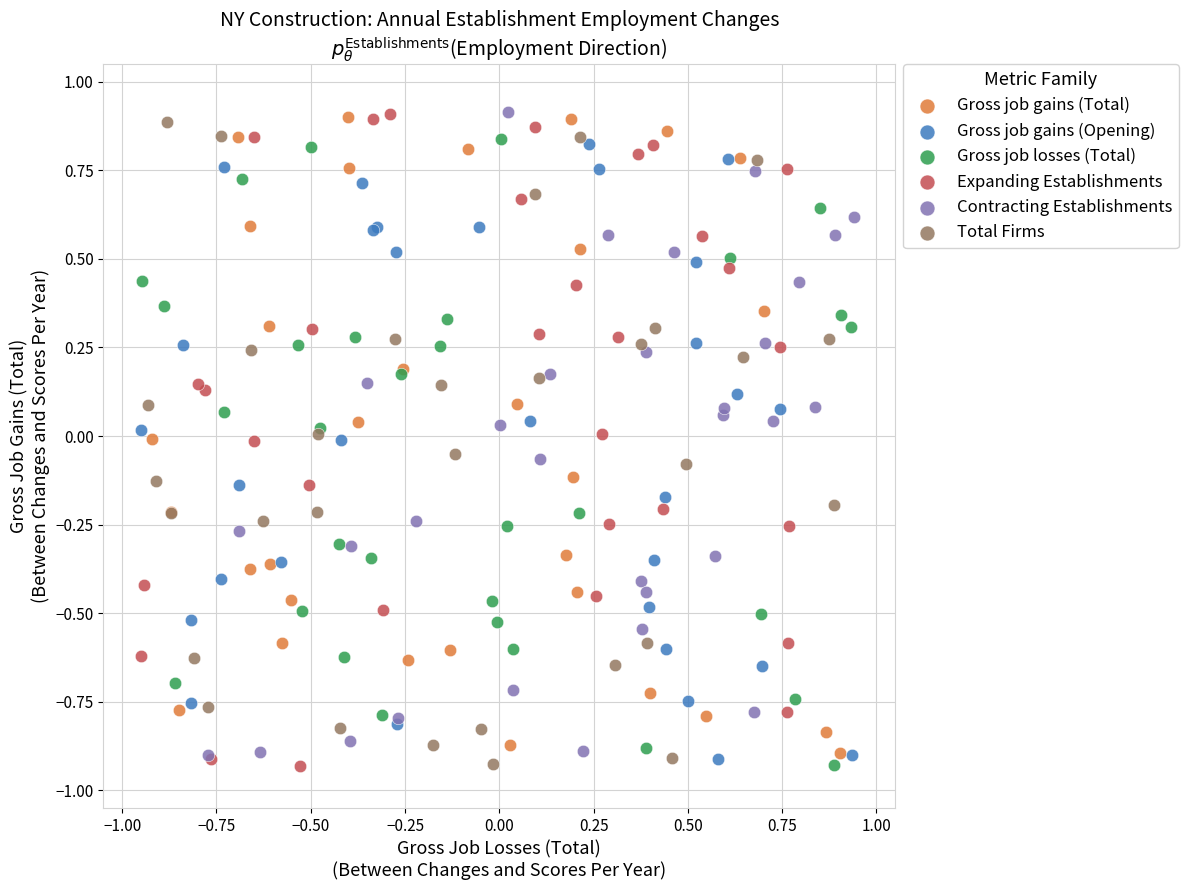

What are all the series names shown in the legend?

Gross job gains (Total), Gross job gains (Opening), Gross job losses (Total), Expanding Establishments, Contracting Establishments, Total Firms